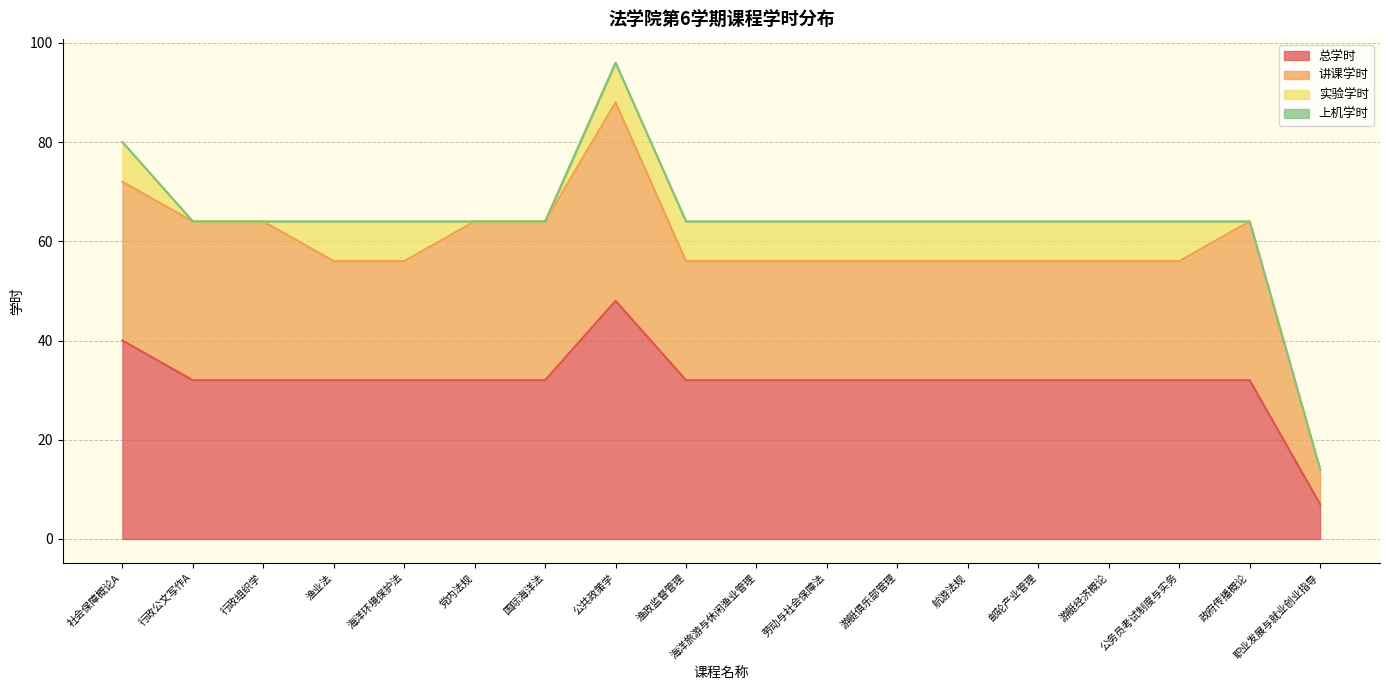

What is the value of the 讲课学时 point at the 3rd from the left?

32